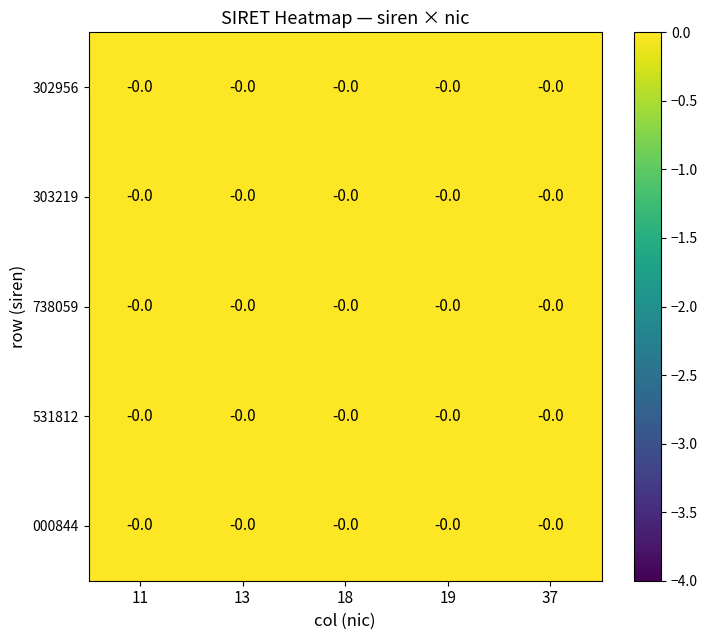

Which series has the widest spread of values?

000844